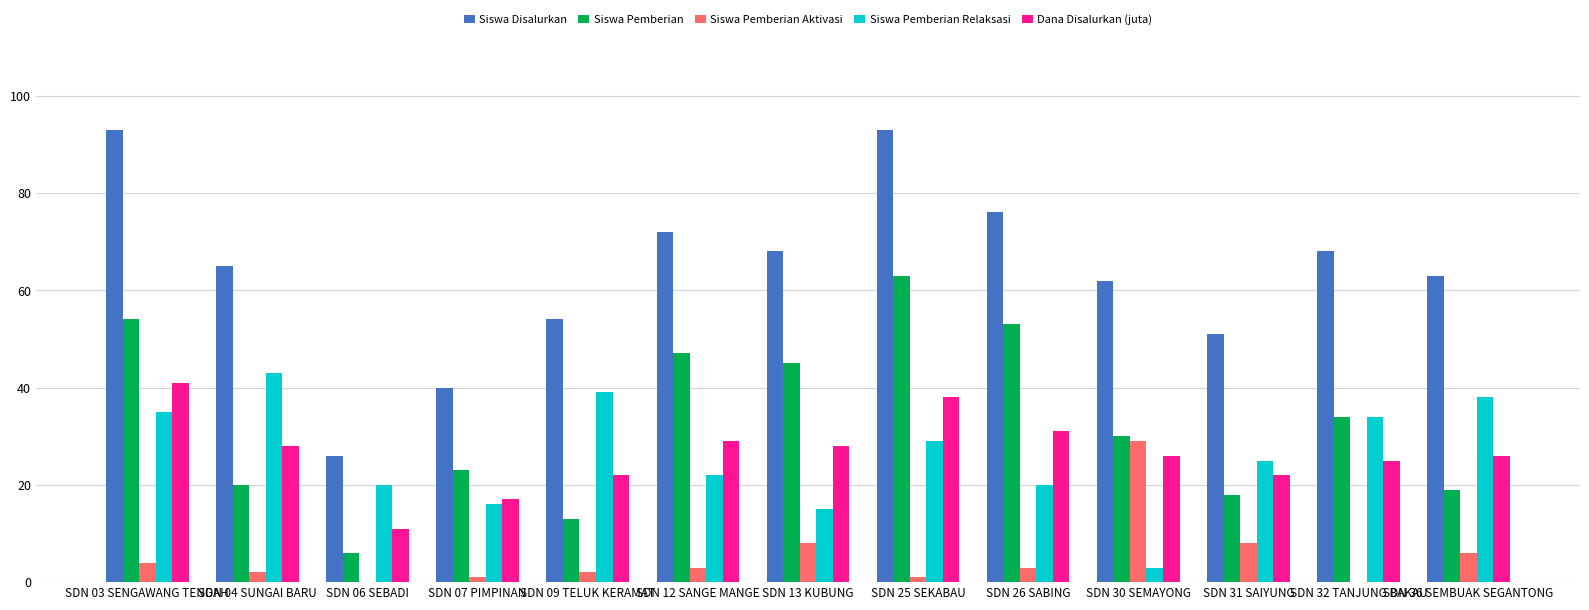

Where does the Siswa Pemberian Aktivasi series first go above 3?

SDN 03 SENGAWANG TENGAH